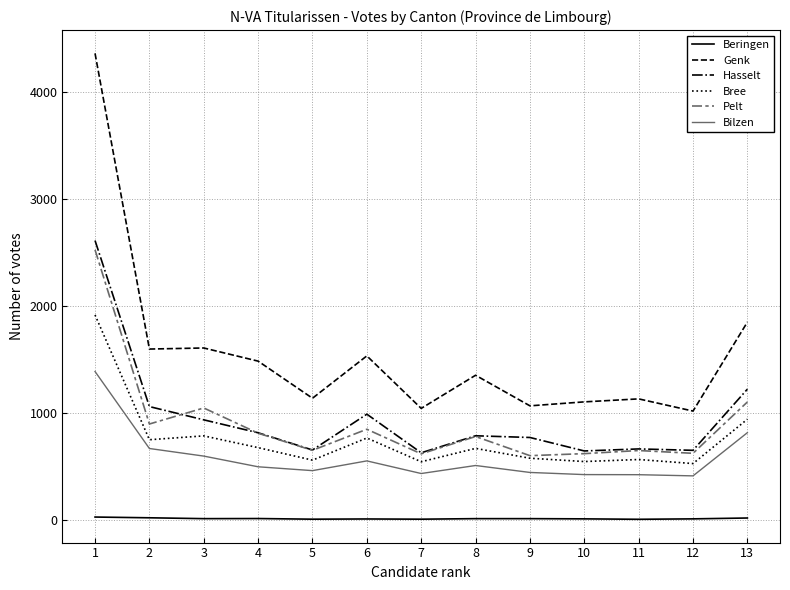

Is the value of Bilzen at 12 greater than the value of Pelt at 5?

No